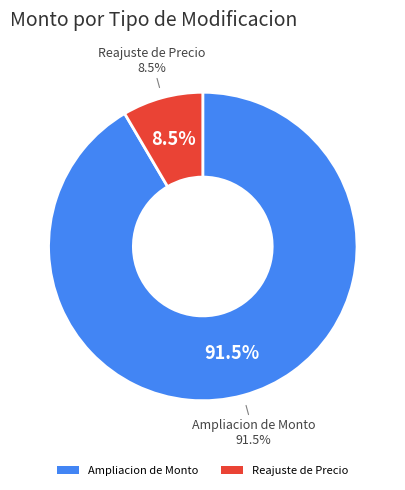

Is it true that 186484-vargas-medina-s-a-1reajuste-1 is 23% of the pie?

False